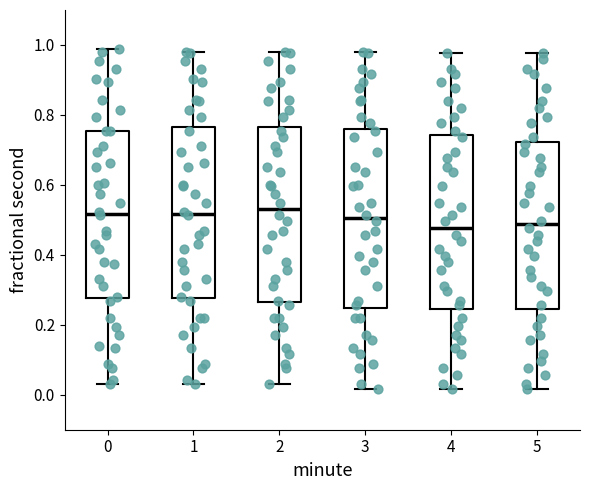

Reading left to right, transcribe this box plot: for each box, give where its median line is, the range the box spans, and where its two whiskers end, as read against the y-axis. The values are not printed on the chart, so give them approximately, as read against the axis.

0: median 0.52, box 0.28 to 0.76, whiskers 0.04 to 0.98
1: median 0.52, box 0.28 to 0.76, whiskers 0.04 to 0.98
2: median 0.54, box 0.26 to 0.76, whiskers 0.04 to 0.98
3: median 0.50, box 0.24 to 0.76, whiskers 0.02 to 0.98
4: median 0.48, box 0.24 to 0.74, whiskers 0.02 to 0.98
5: median 0.48, box 0.24 to 0.72, whiskers 0.02 to 0.98